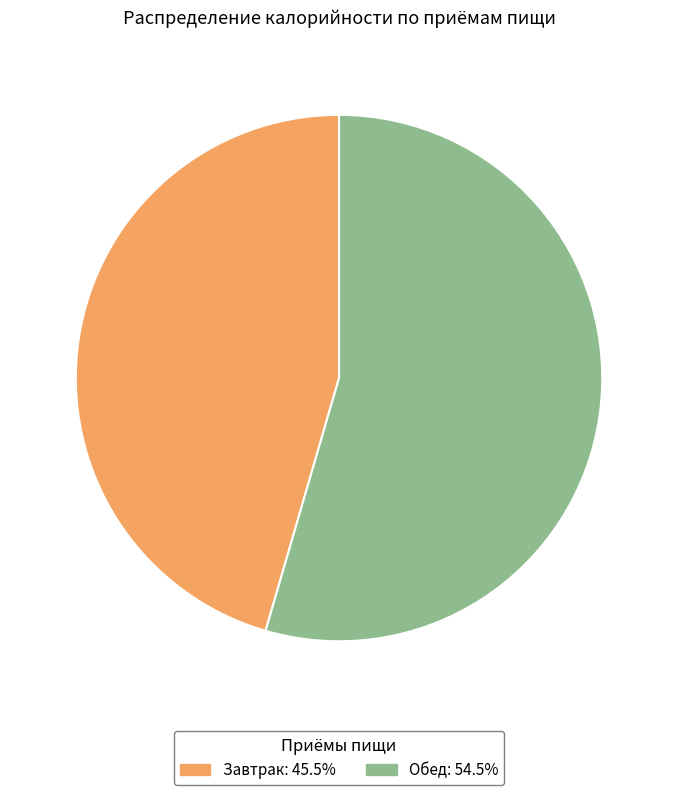

How many segments does this pie chart have?

2